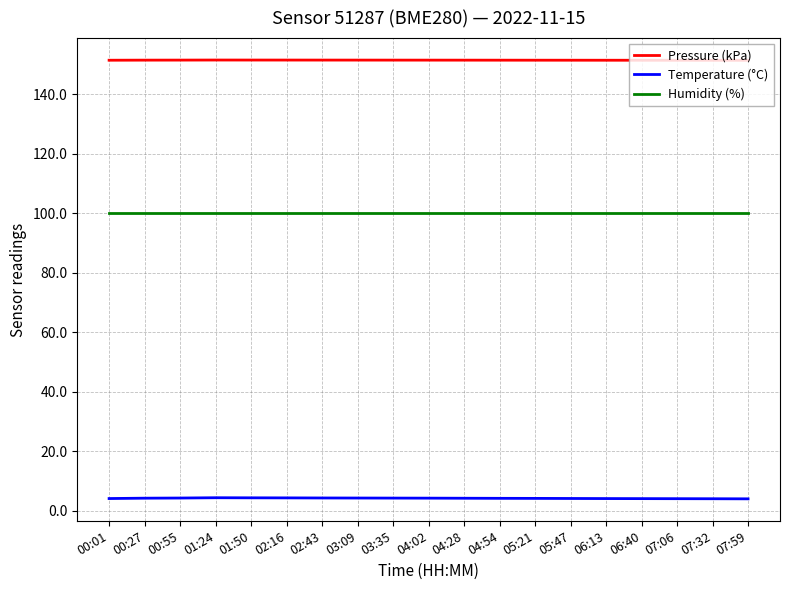

Is the value of Humidity (%) at 03:35 greater than the value of Temperature (°C) at 00:55?

Yes